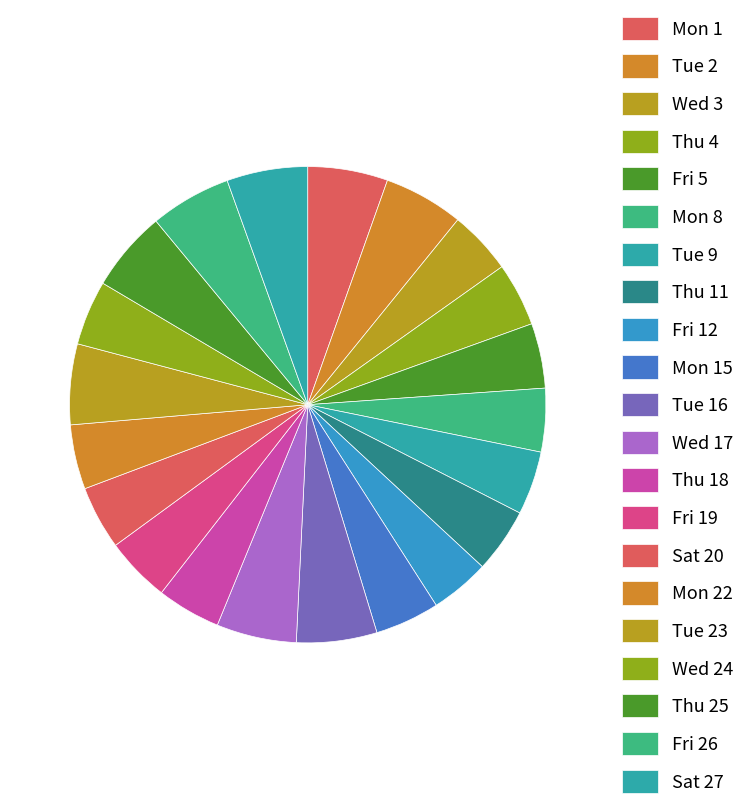

To the nearest percent, what is the average slice percentage?

5%